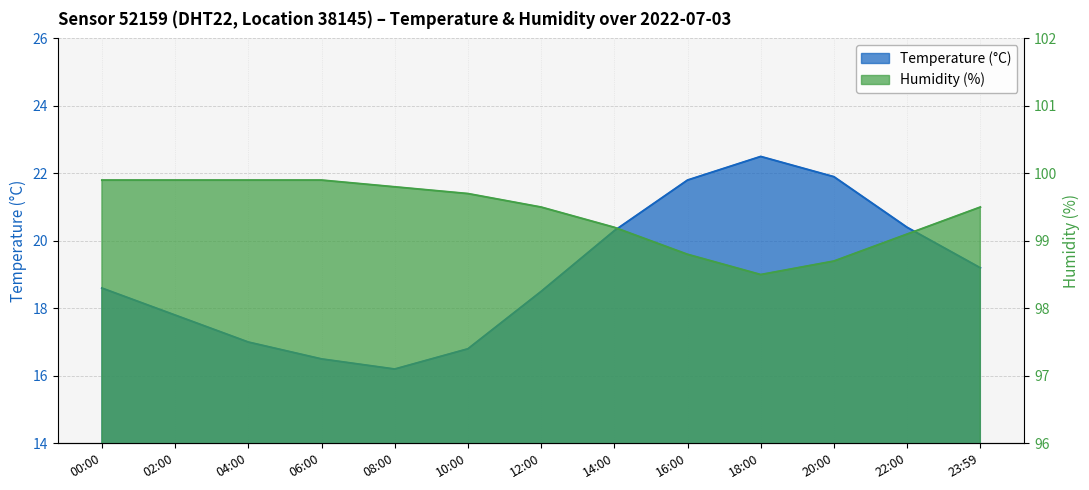

Rank the series by their average value, from lowest to highest.

temperature, humidity